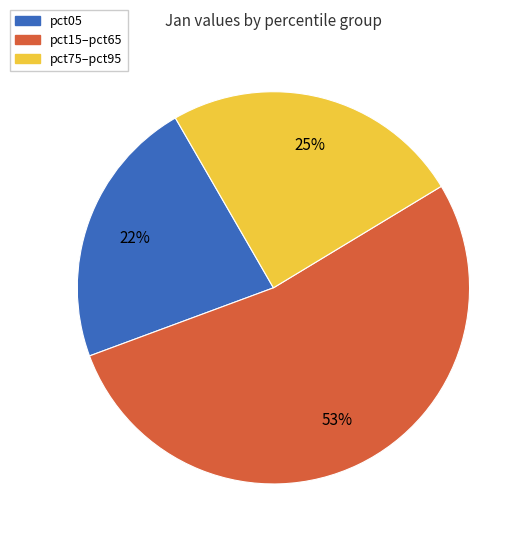

To the nearest percent, what is the average slice percentage?

33%